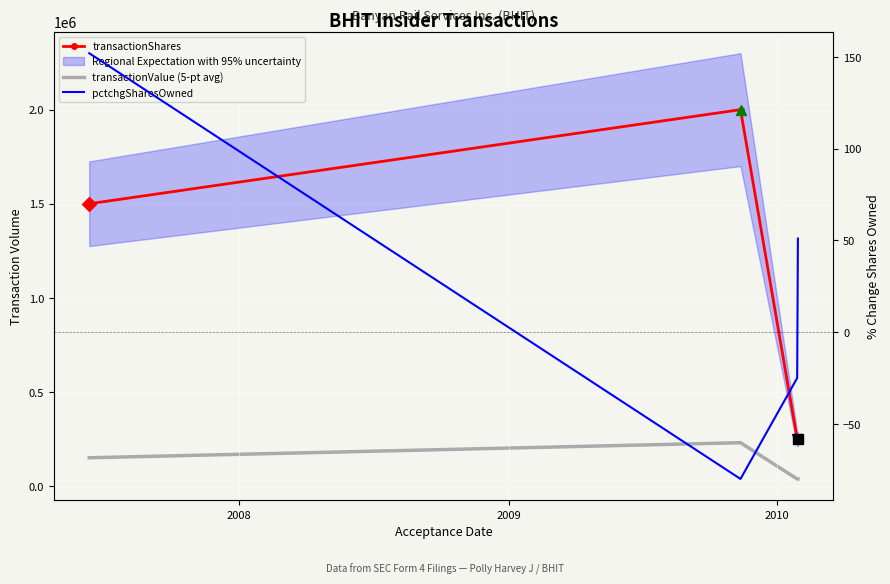

Which series contains the highest Y value?

transactionShares